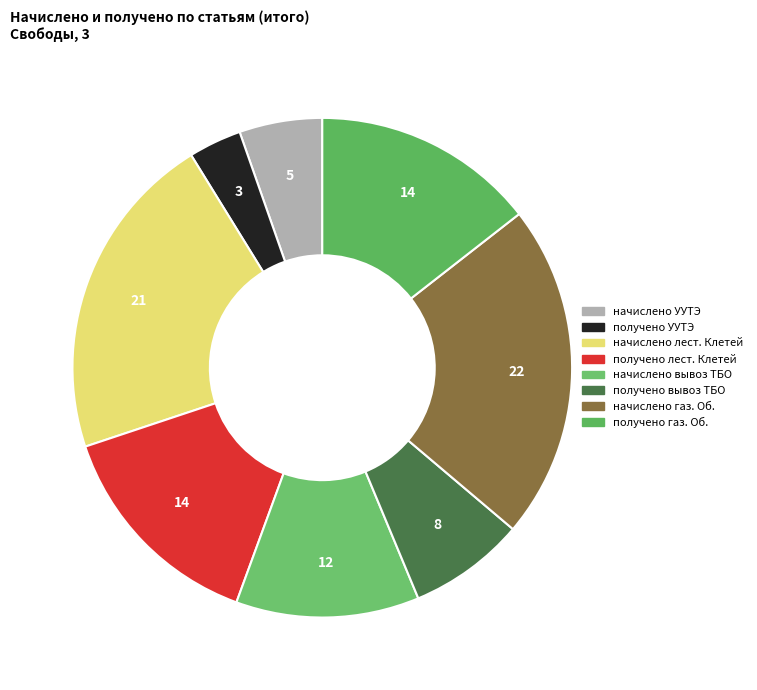

Is there a majority slice in this chart?

No